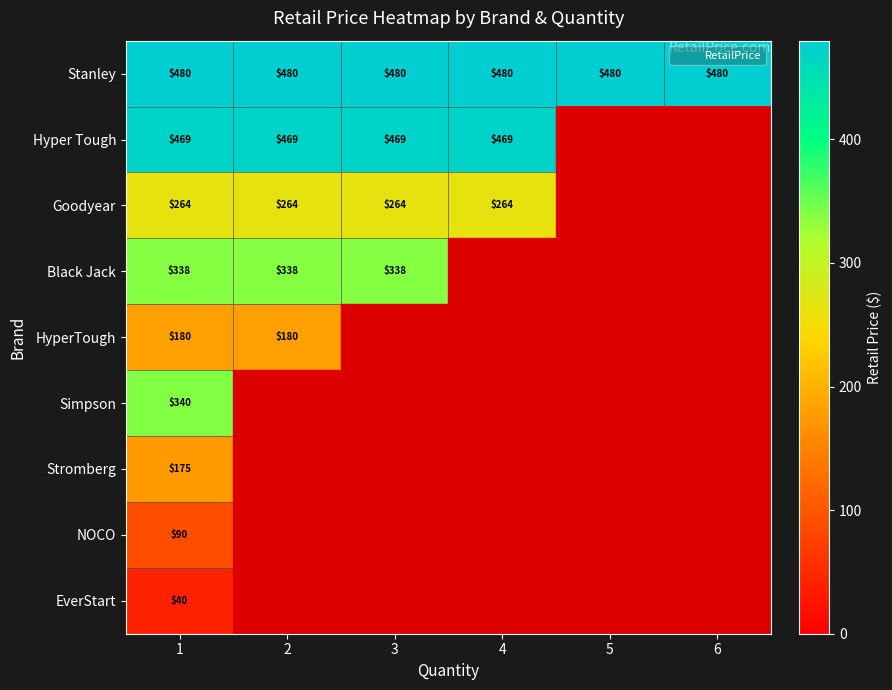

What is the average value of the Stanley series?

480